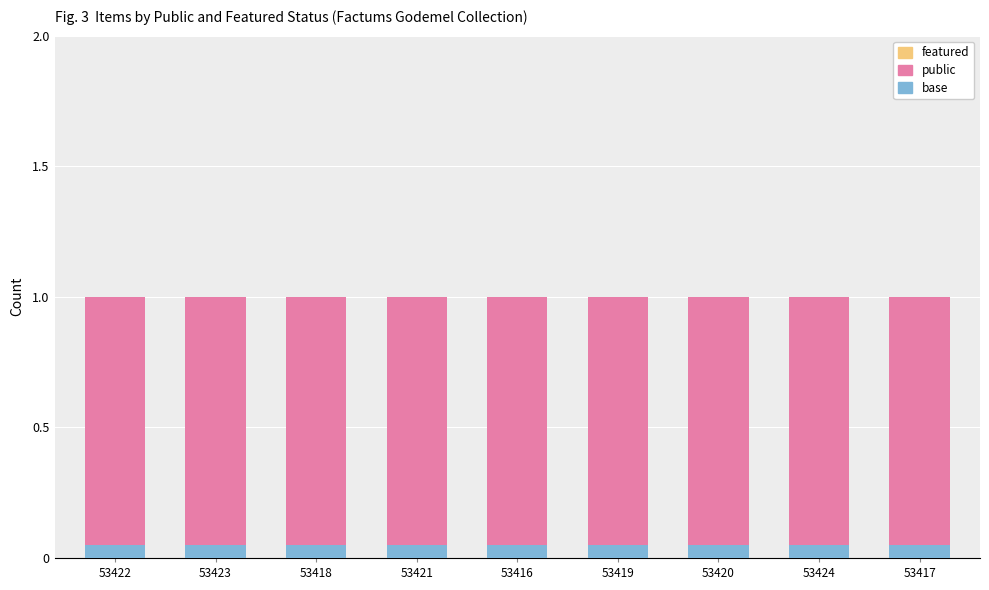

What is the value of the base bar at the 8th from the left?

0.1